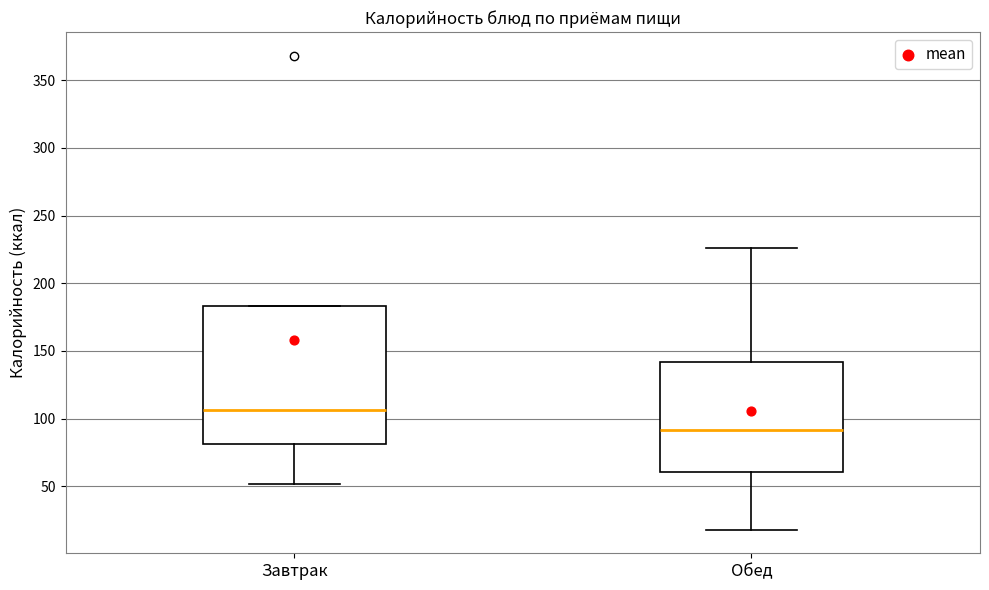

Comparing the boxes themselves (not the whiskers), which one is the tallest?

Завтрак